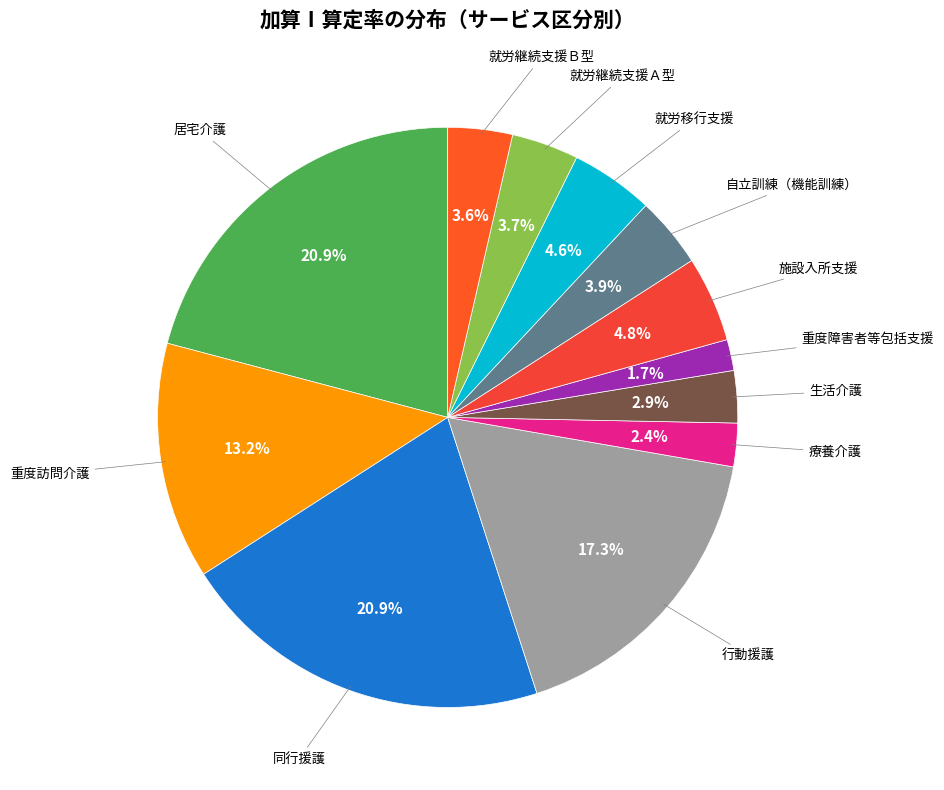

How many segments does this pie chart have?

12